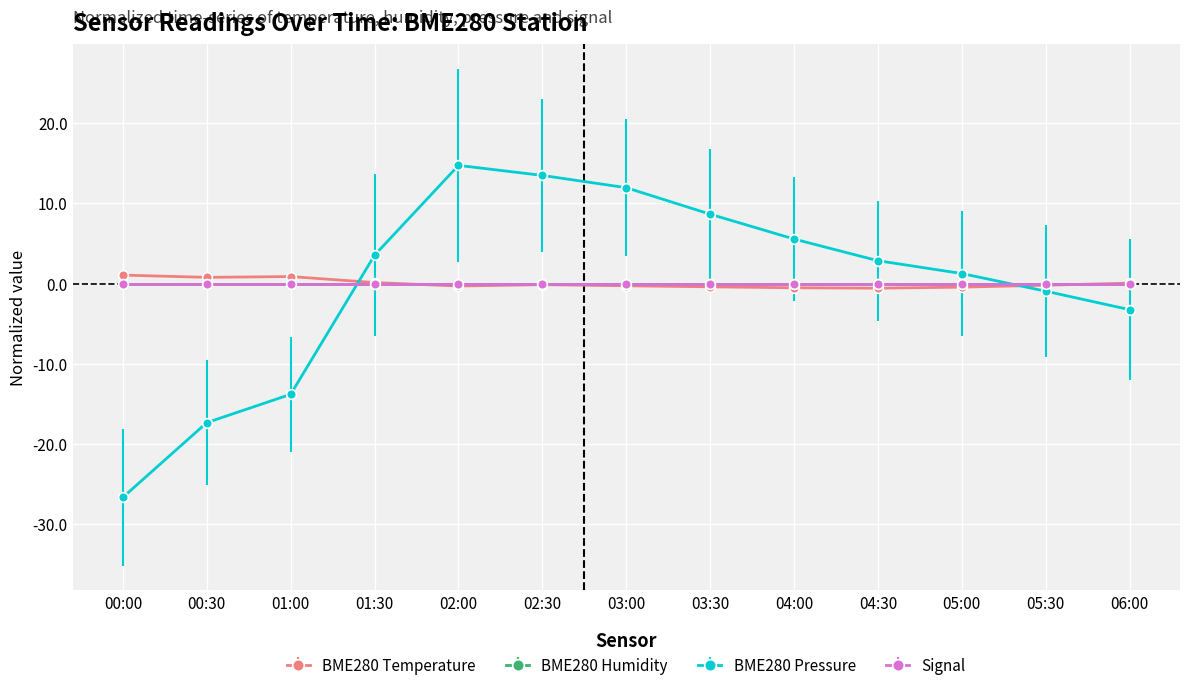

Is this an area chart (filled region under the line)?

No